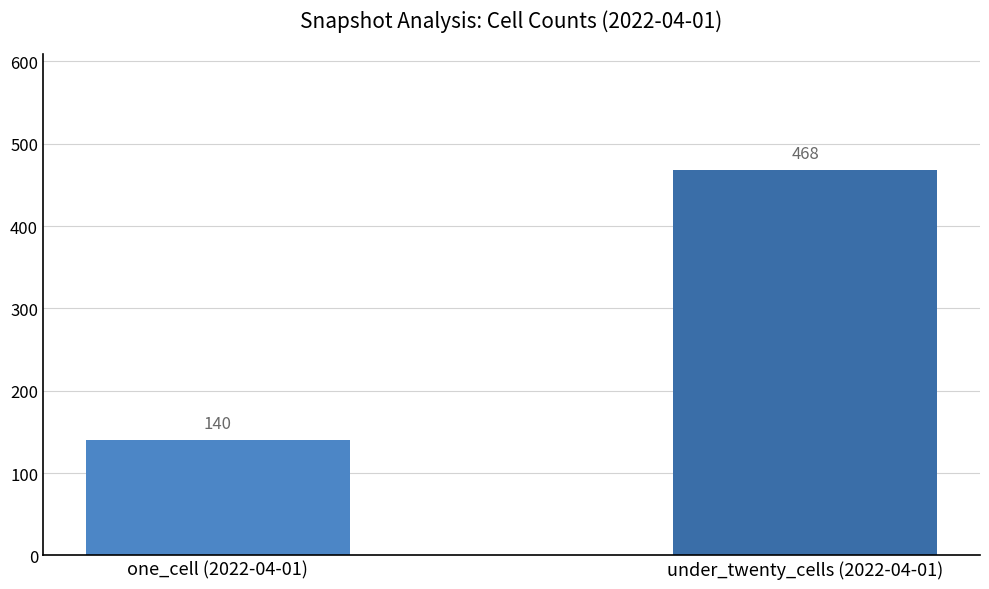

List the labels in order of value, largest first.

under_twenty_cells (2022-04-01), one_cell (2022-04-01)